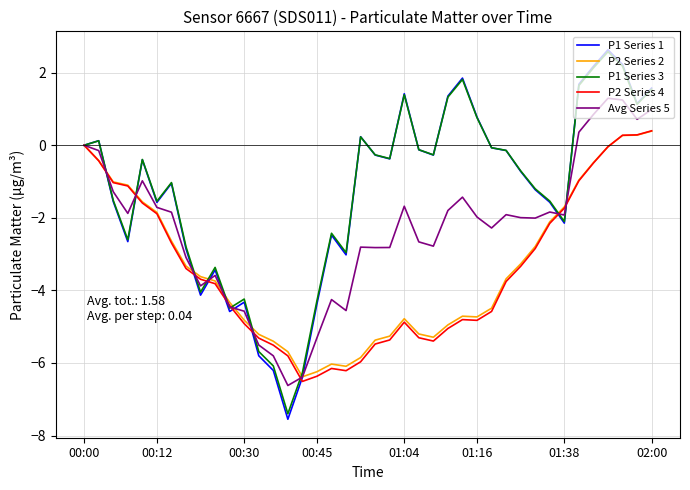

Which series has the largest range (max minus min)?

P1 Series 1